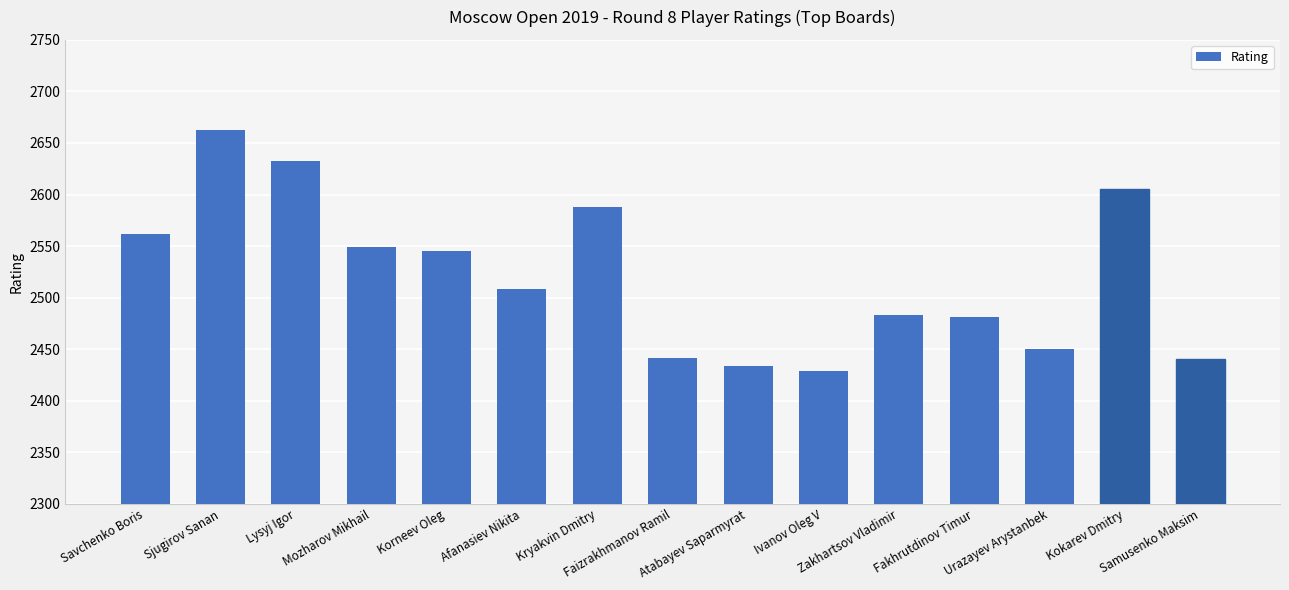

Which category has the lowest value across all series?

Ivanov Oleg V